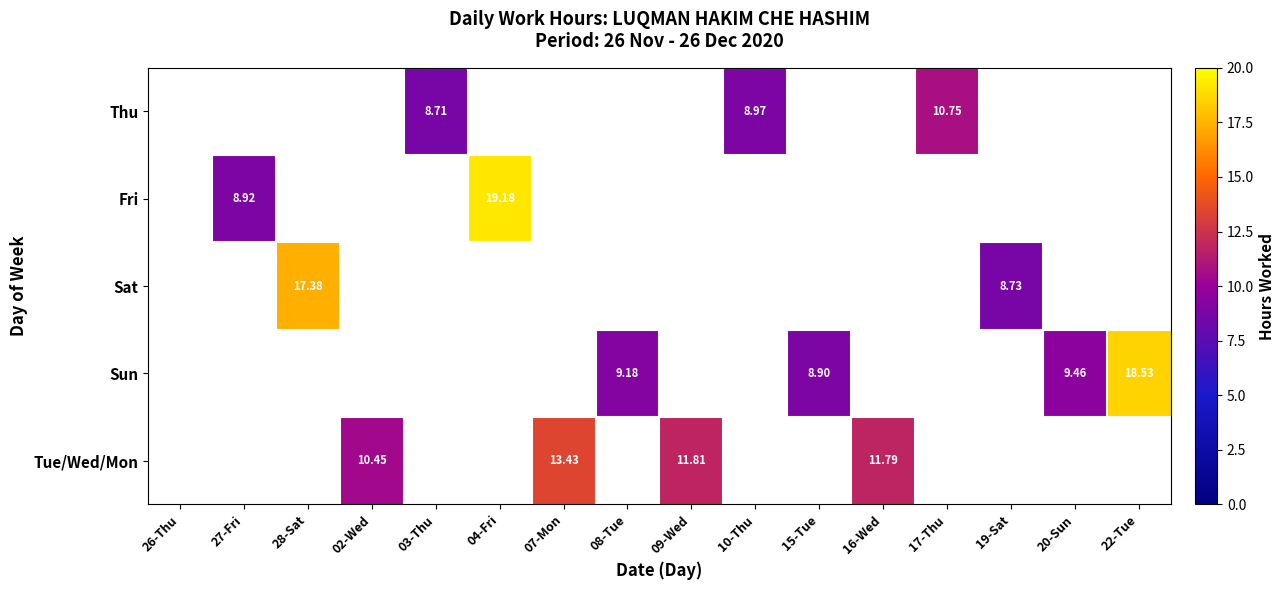

At 04-Fri, list the series in order from largest to smallest.

Thu, Fri, Sat, Sun, Tue/Wed/Mon